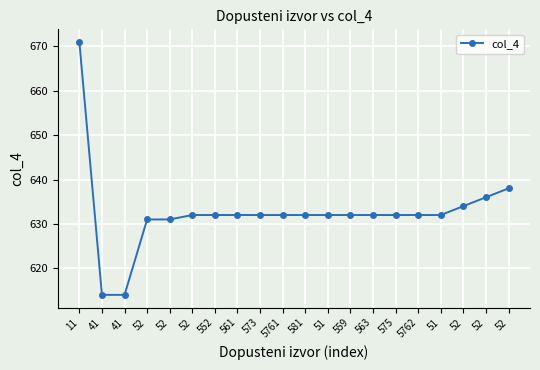

What is the value of the 11th point from the left?

632